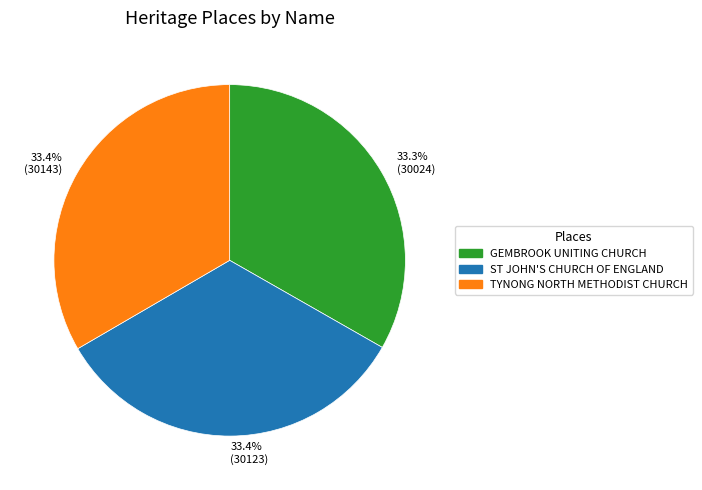

How many segments does this pie chart have?

3